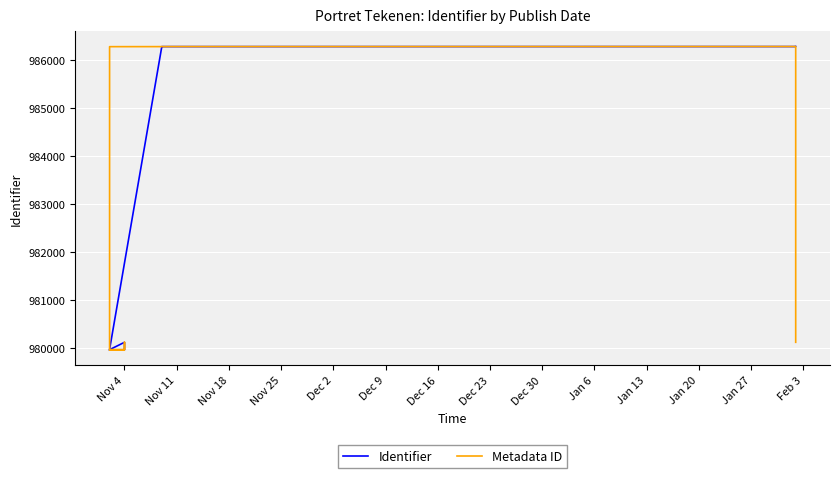

List the series in order of their overall mean, highest first.

Metadata ID, Identifier